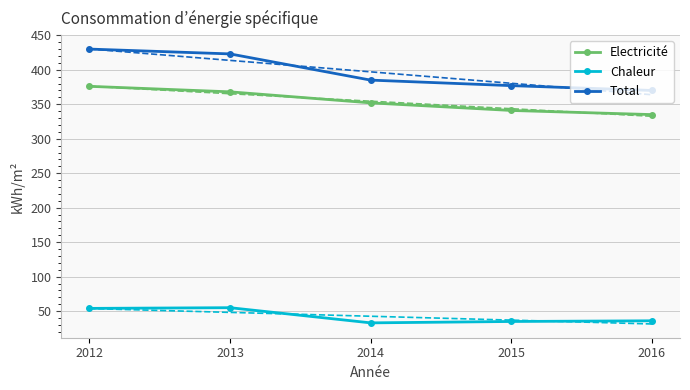

At which label does Chaleur reach its peak?

2013